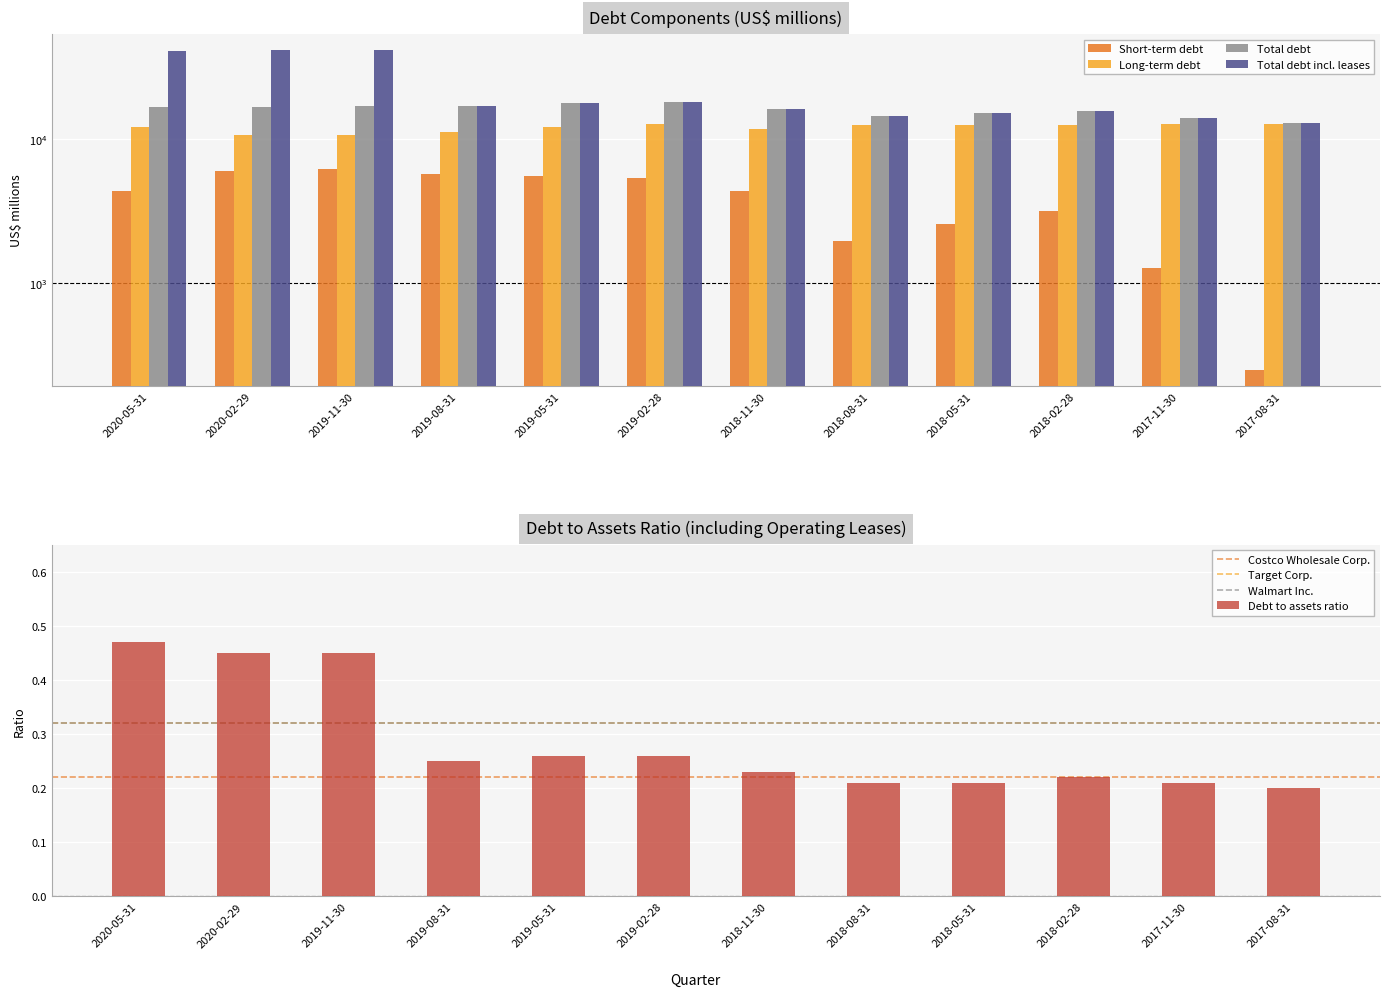

Are the bars grouped side by side (vs. stacked)?

Yes